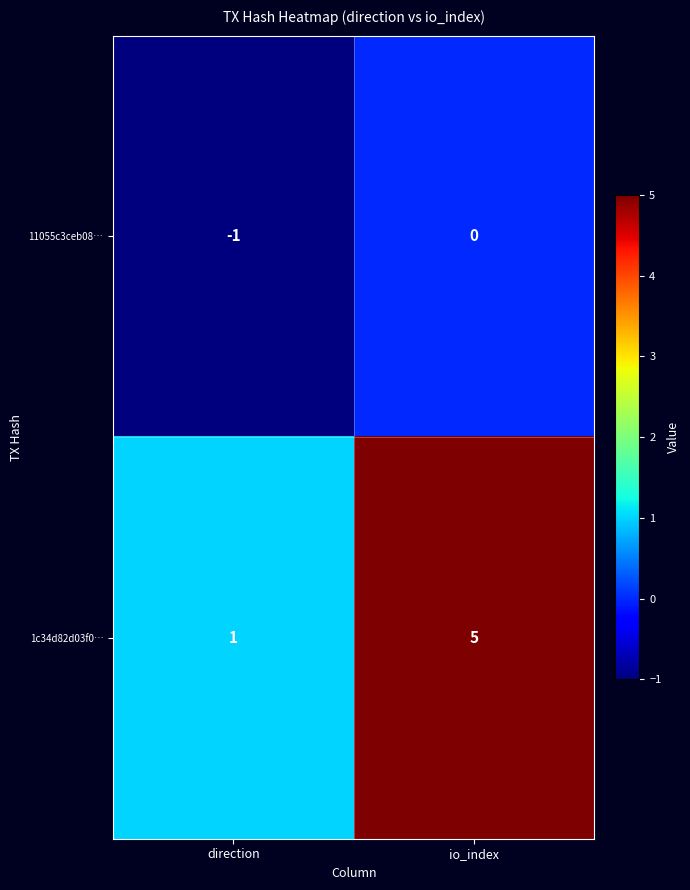

Is it true that 1c34d82d03f0… equals 2 at io_index?

False